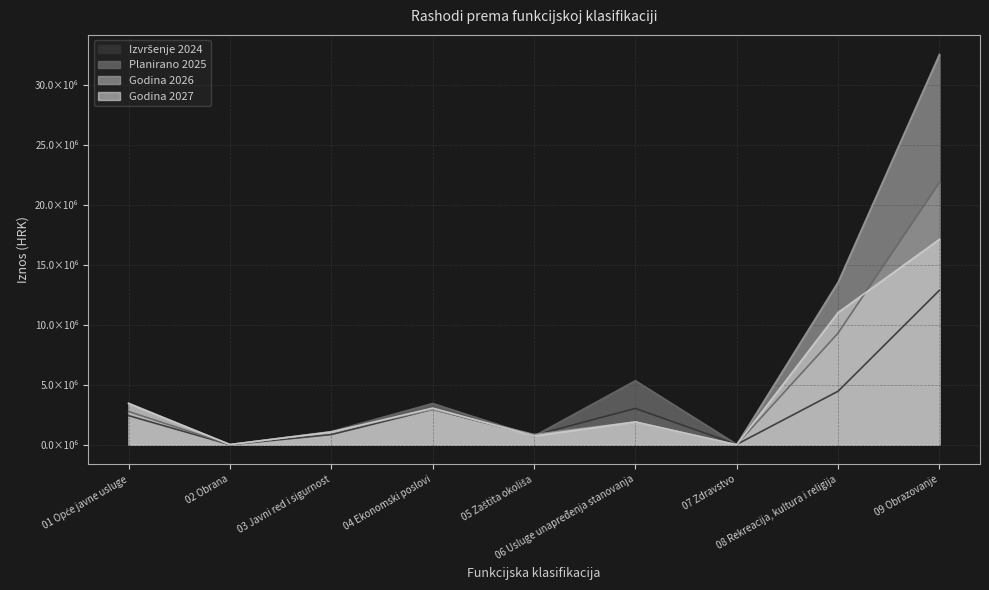

Where is Godina 2027 nearest to the value 8557860?

08 Rekreacija, kultura i religija